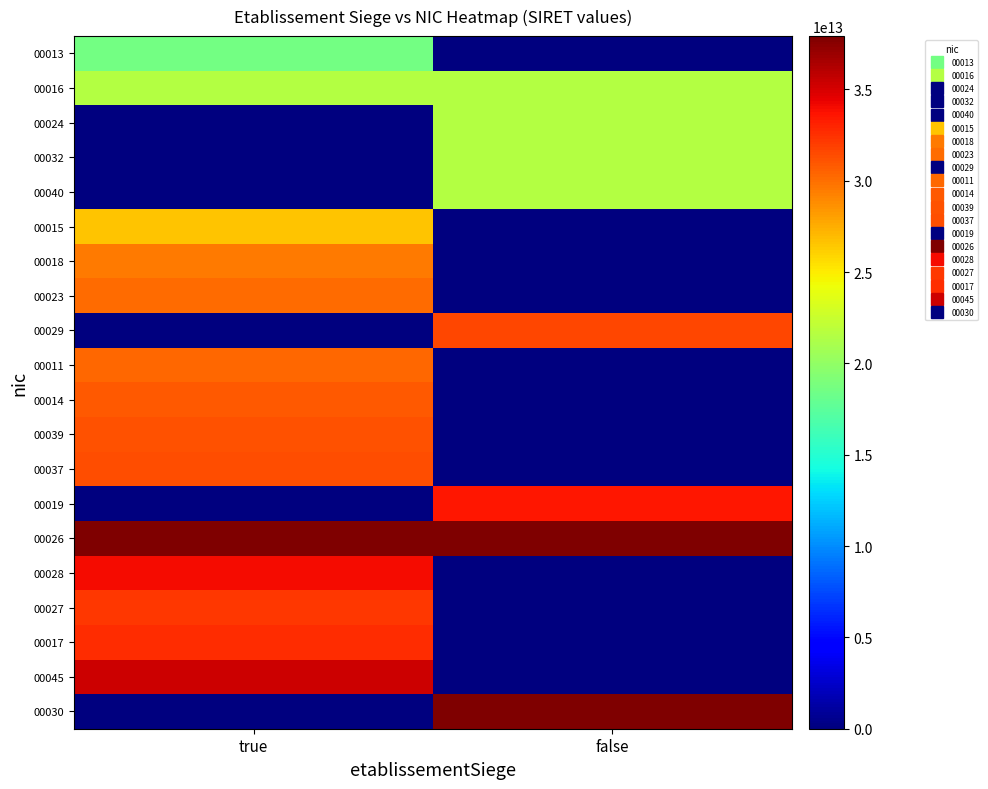

Between false and true, which is larger?

true